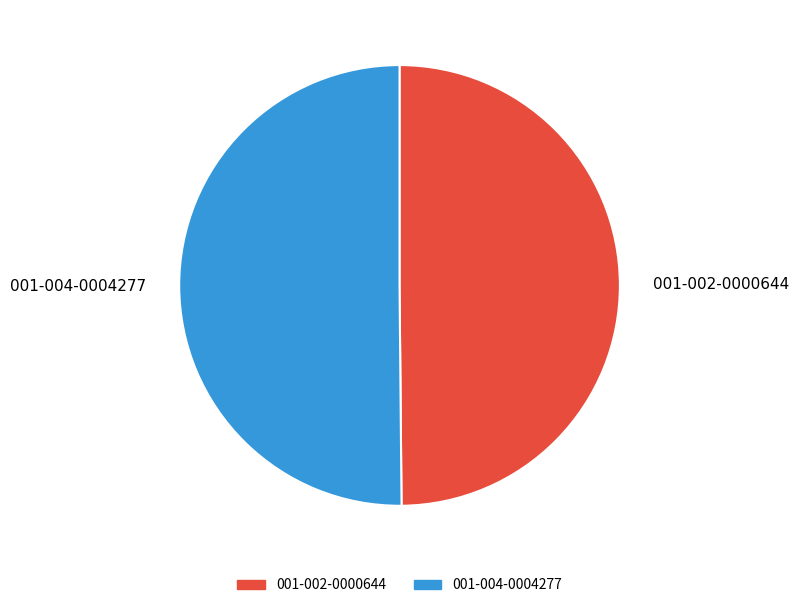

The 001-004-0004277 slice represents 50% of the pie. True or false?

True